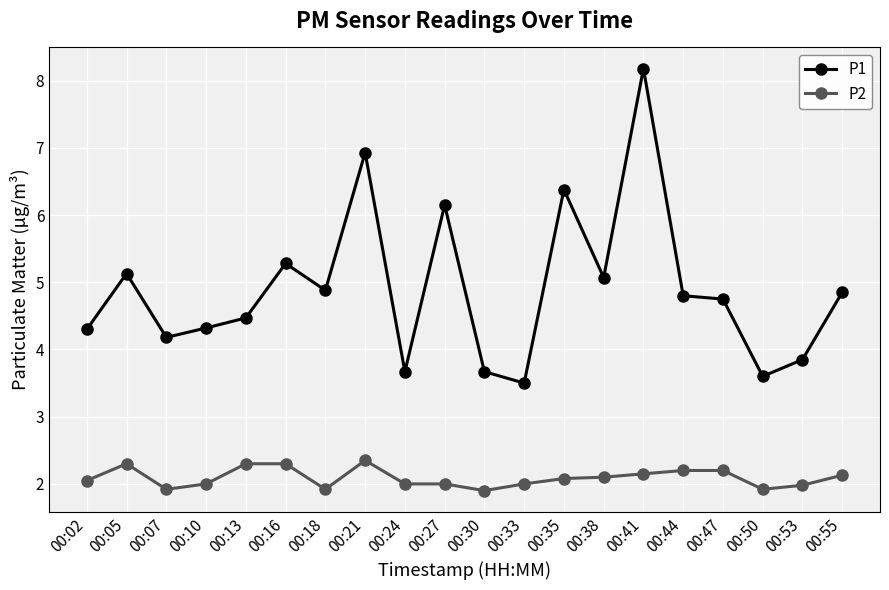

What is the minimum value shown in the chart?

1.9